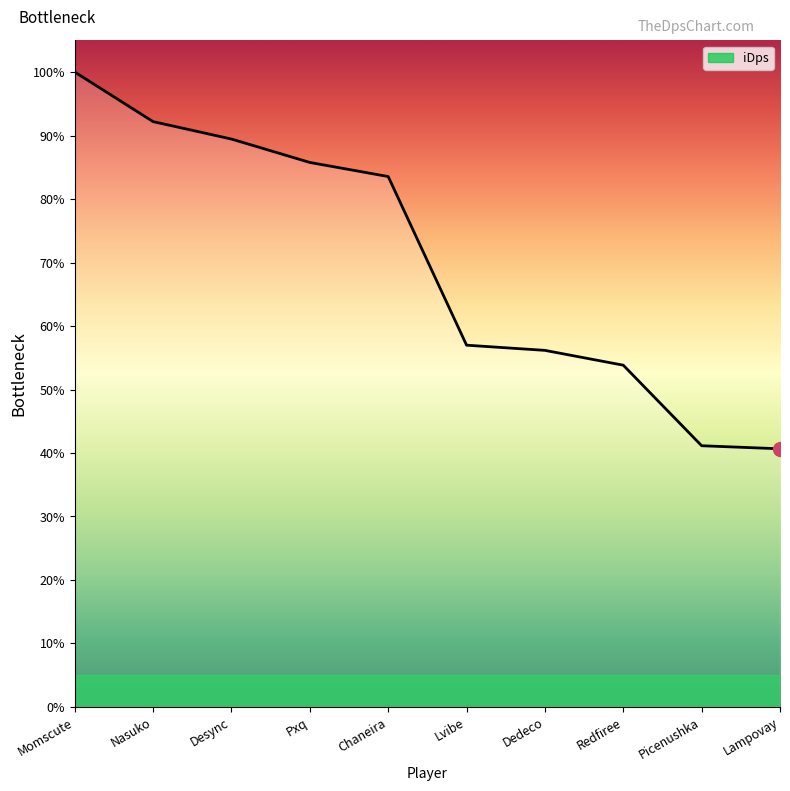

Is this an area chart (filled region under the line)?

No